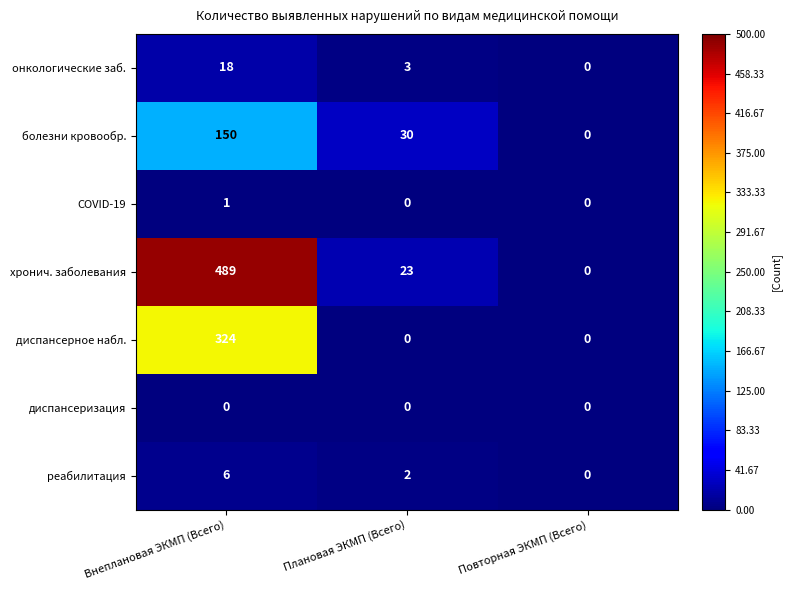

How many онкологические заб. values are between 0 and 18?

3